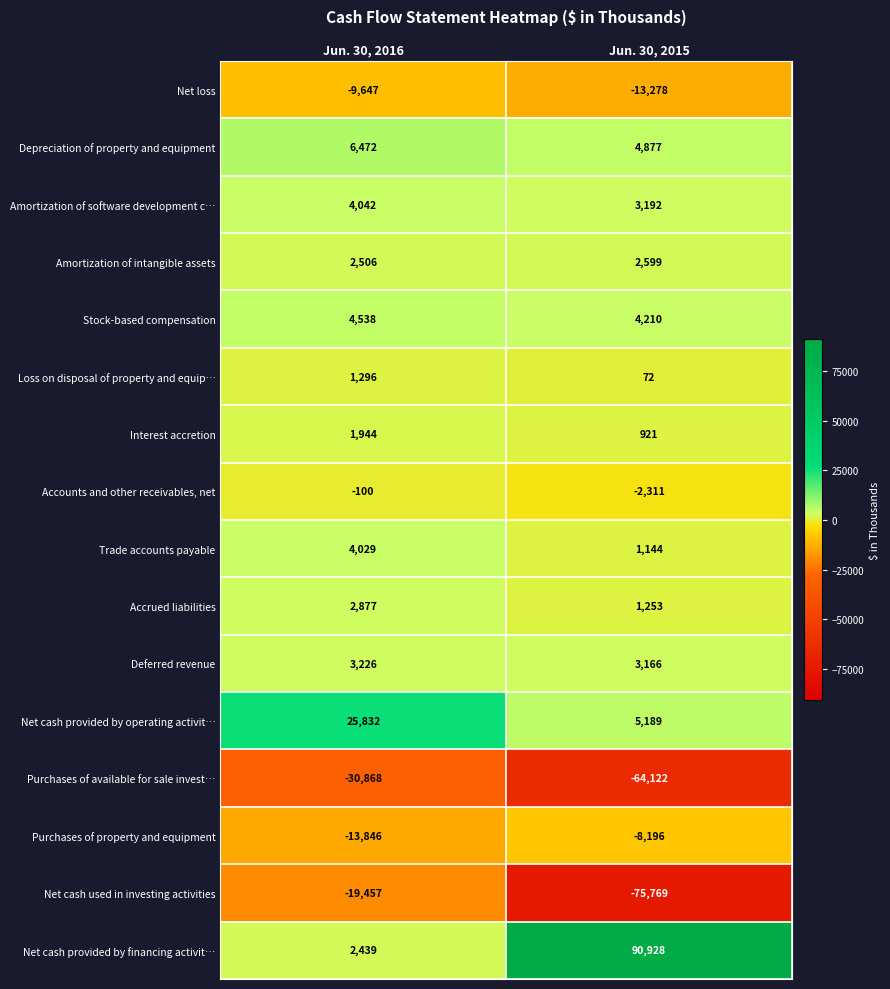

At how many categories does at least one series exceed 52885?

1